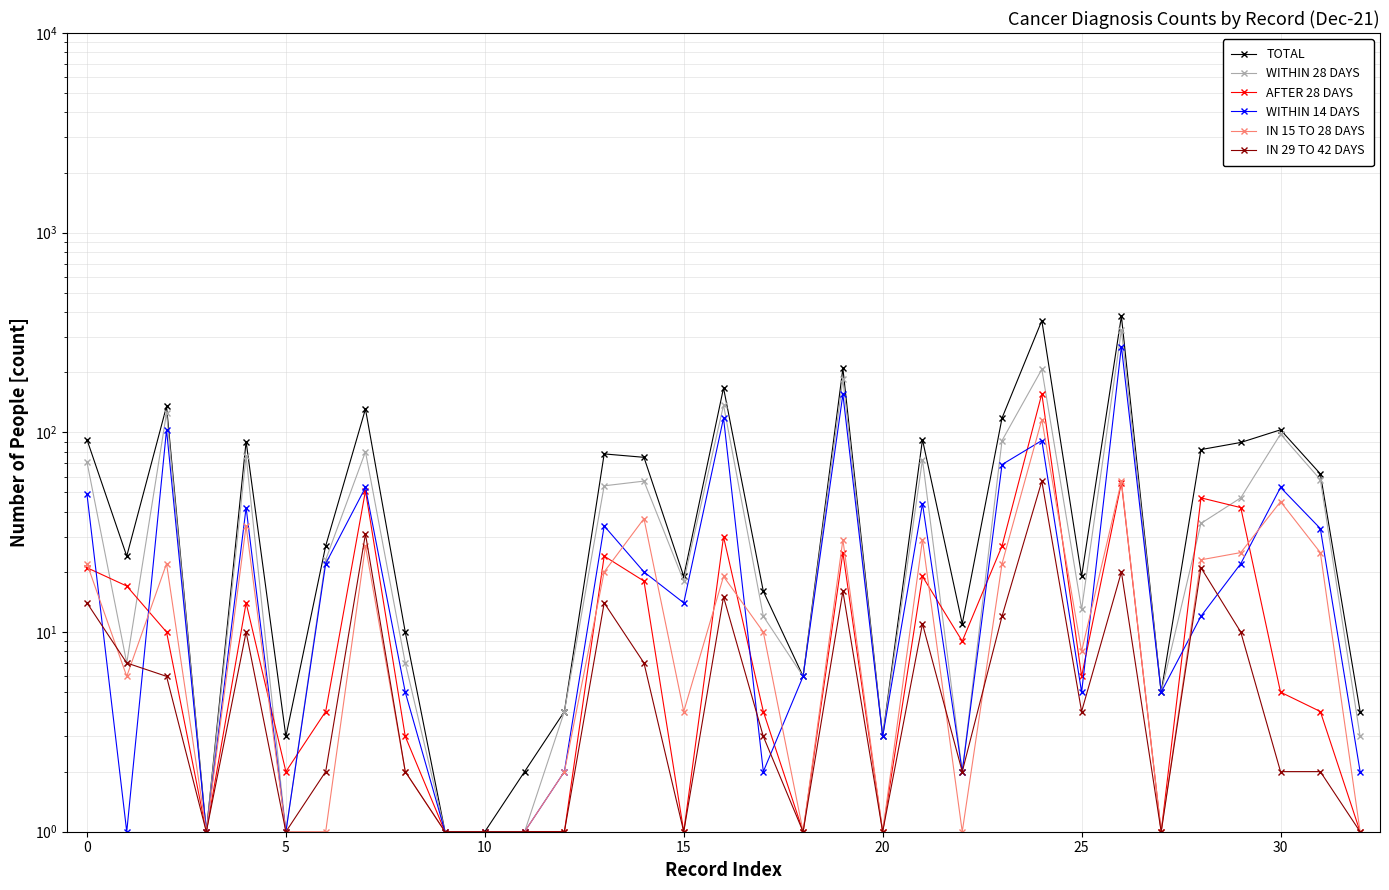

The value of WITHIN 28 DAYS at 23 is 140. True or false?

False